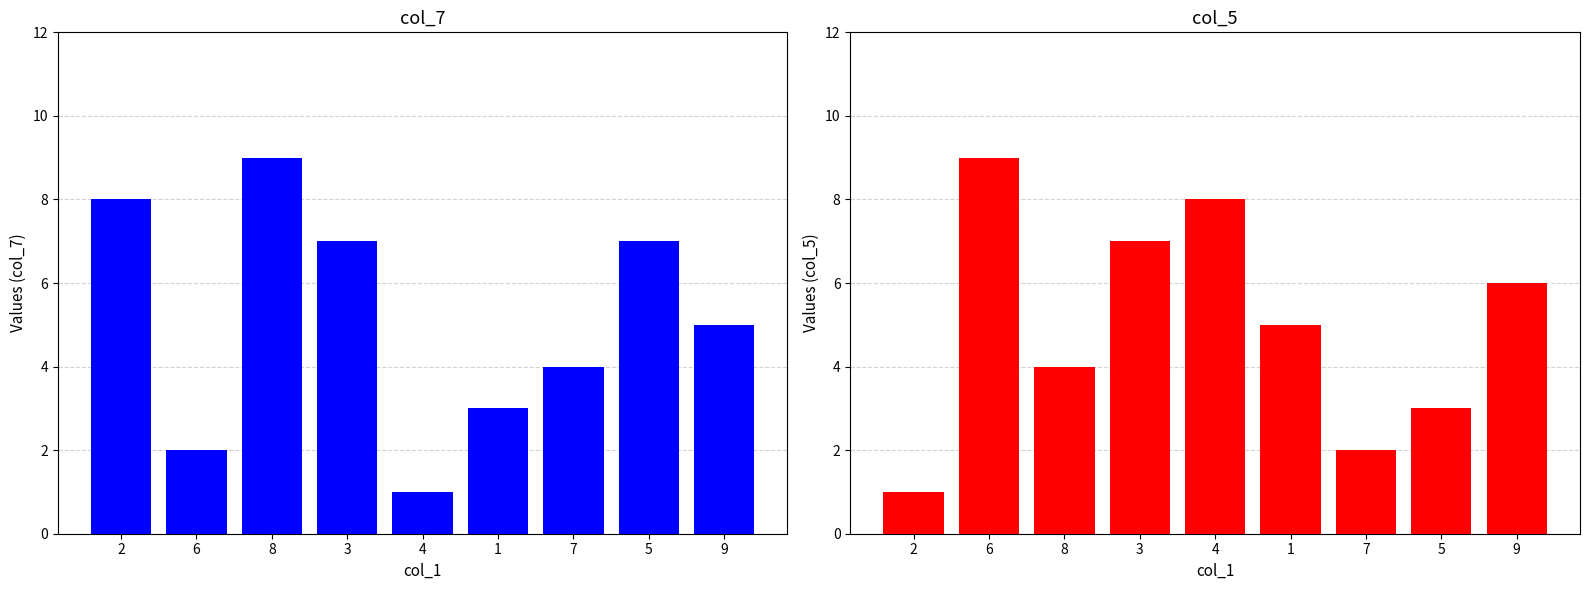

At which category is the sum across all series the highest?

3